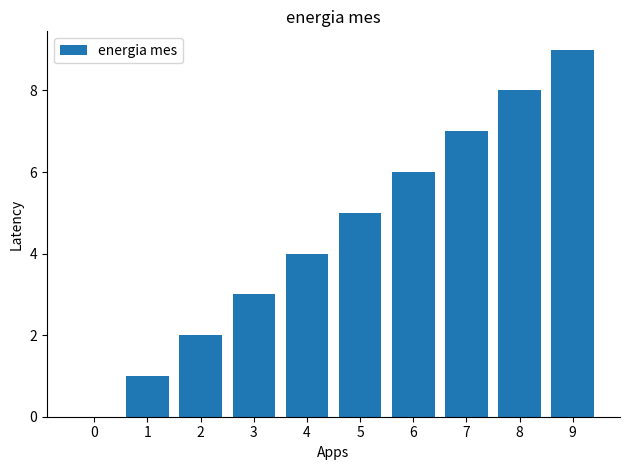

What is the maximum value shown in the chart?

9